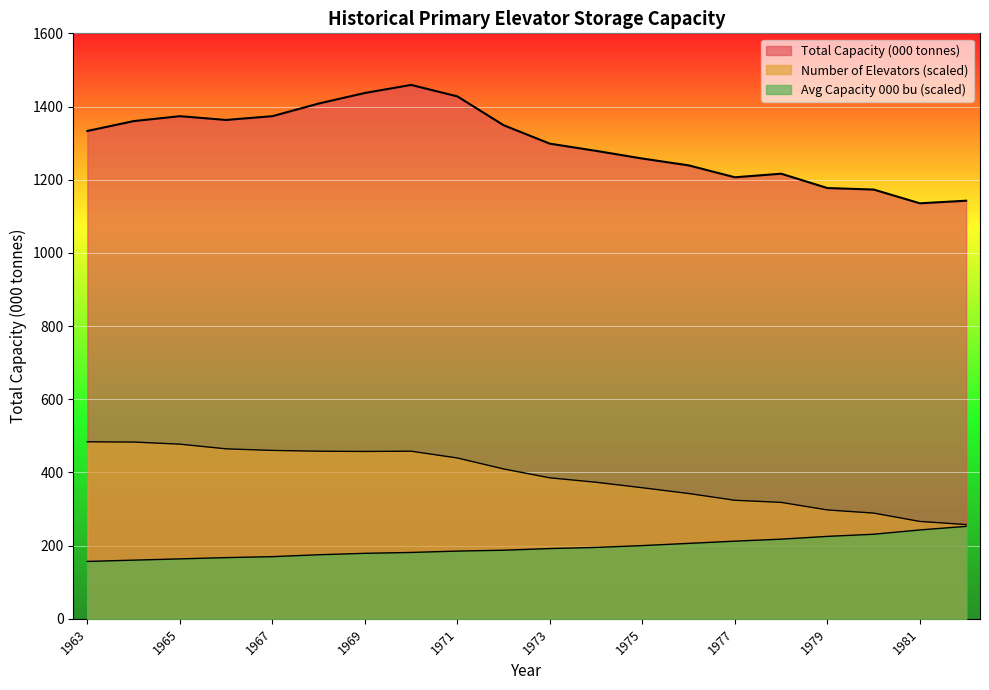

Is the value of Number of Elevators at 1969 greater than the value of Avg Capacity (000 bushels) at 1977?

Yes